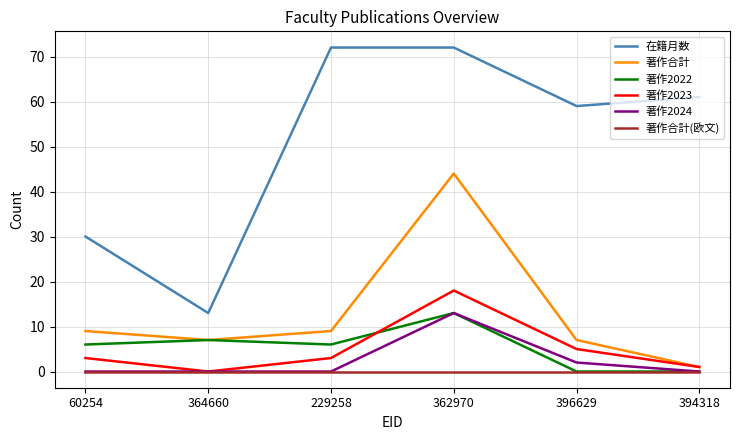

The value of 著作2022 at 396629 is 8. True or false?

False